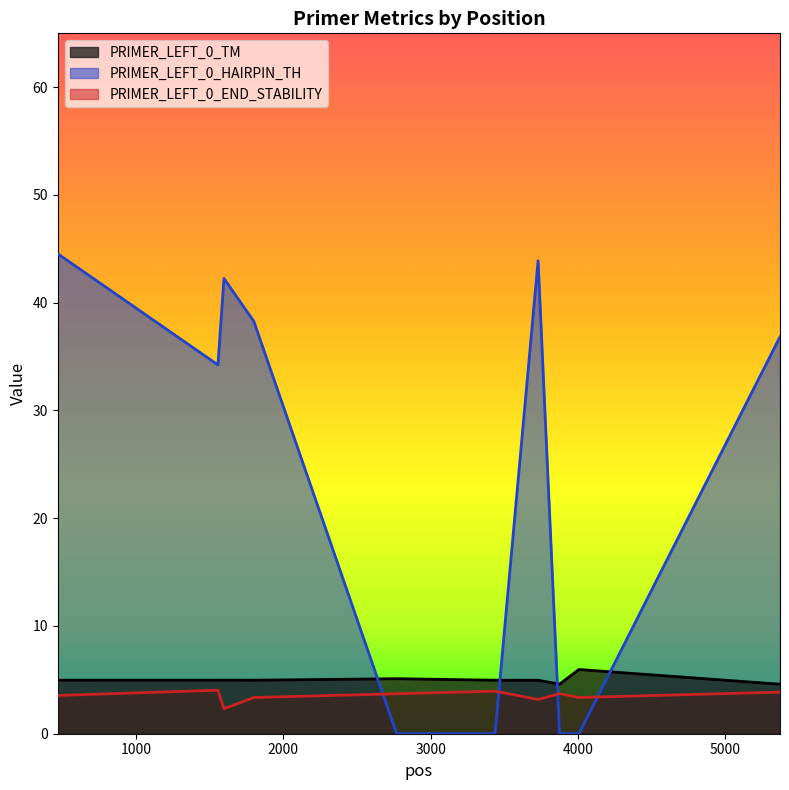

What is the lowest value of the PRIMER_LEFT_0_END_STABILITY series?

2.3